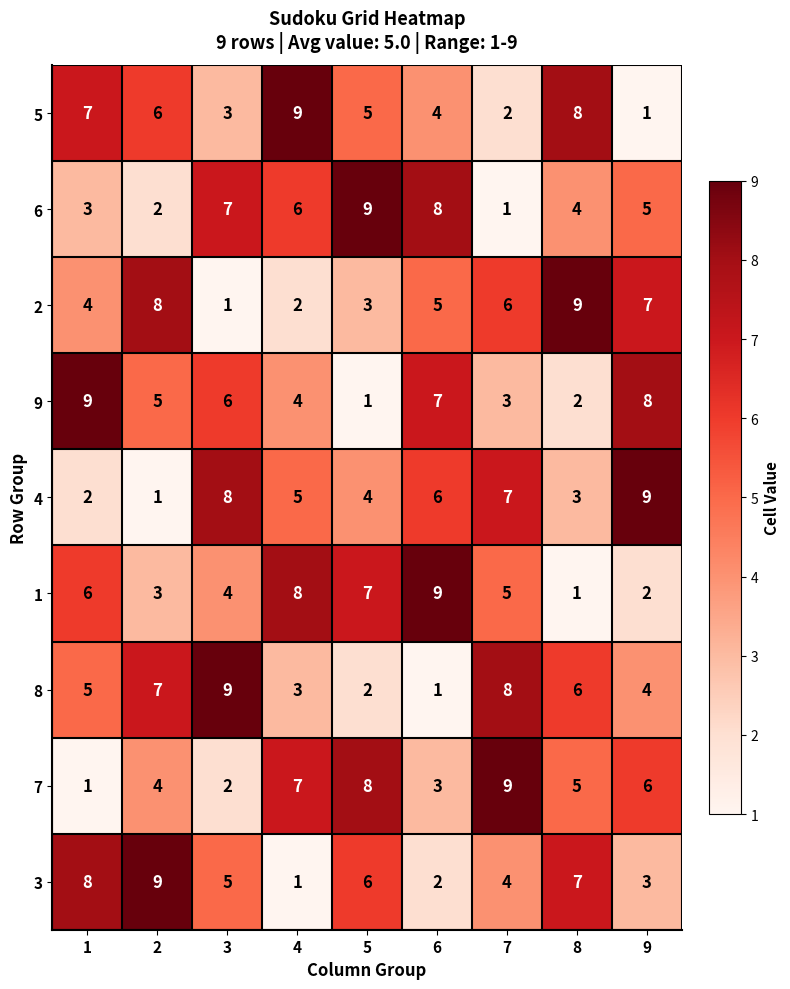

The 2 series shows 13 at 2. True or false?

False